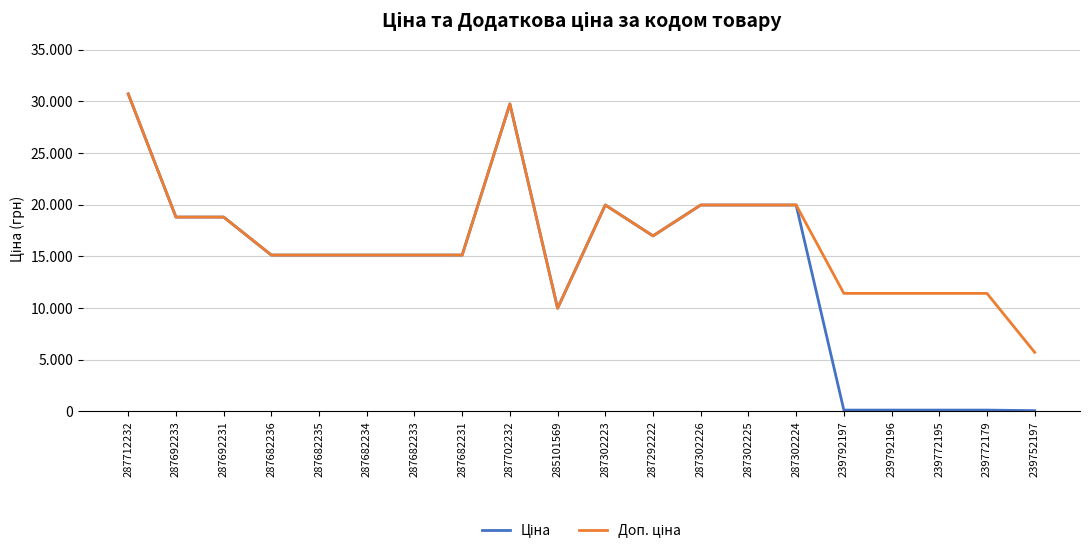

Is this an area chart (filled region under the line)?

No